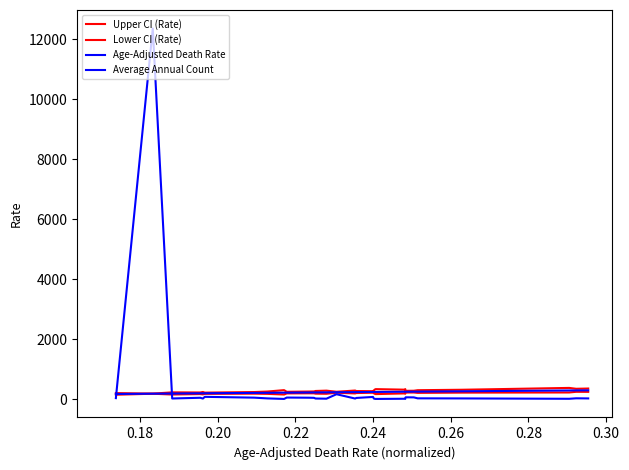

Is this an area chart (filled region under the line)?

No